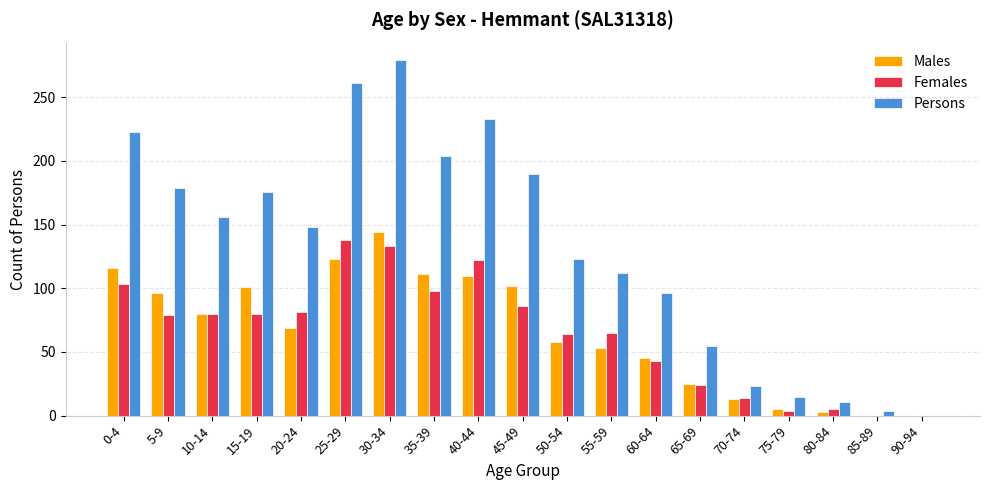

Which series has the largest range (max minus min)?

Persons